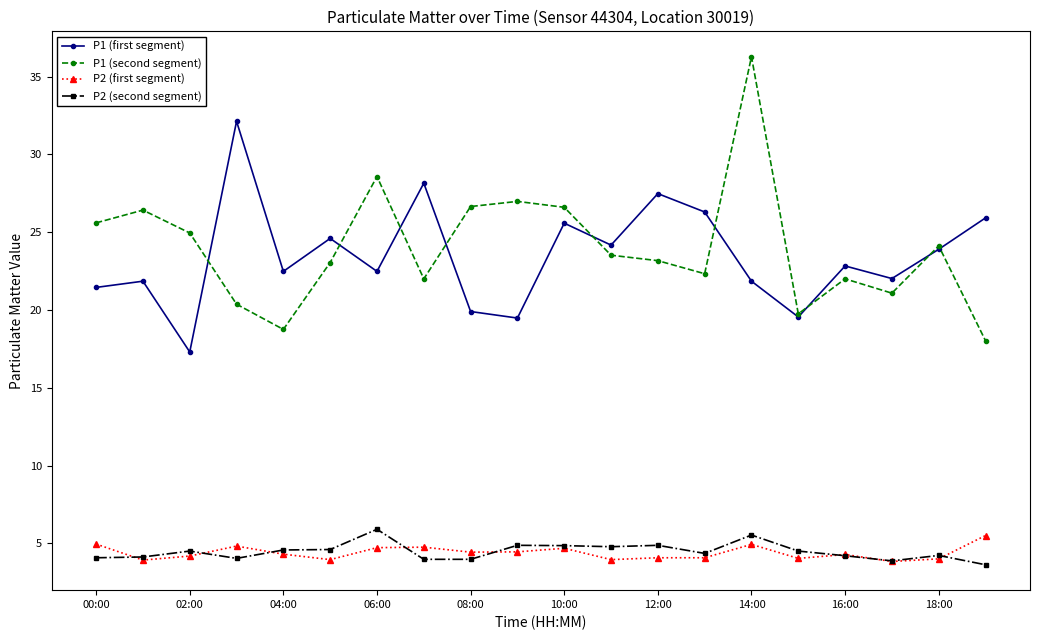

Which series has the widest spread of values?

P1 (second segment)